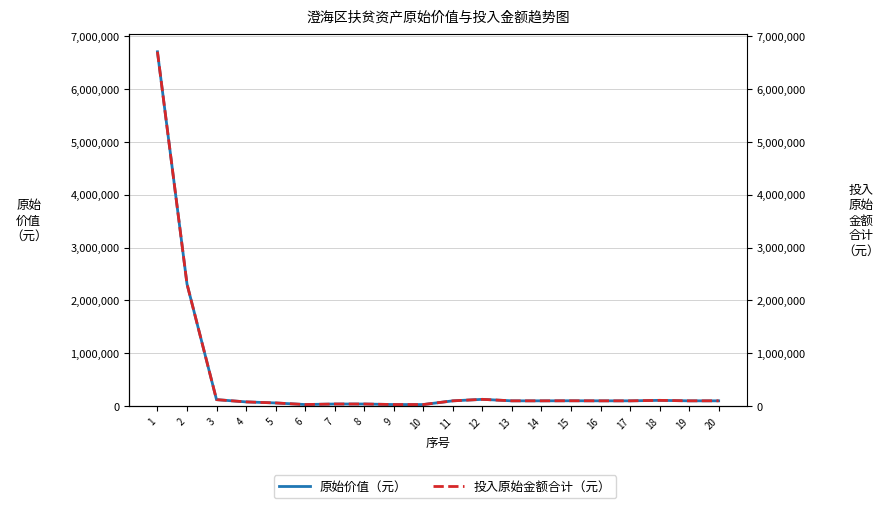

How many interior local valleys does the 投入原始金额合计（元） series have?

2